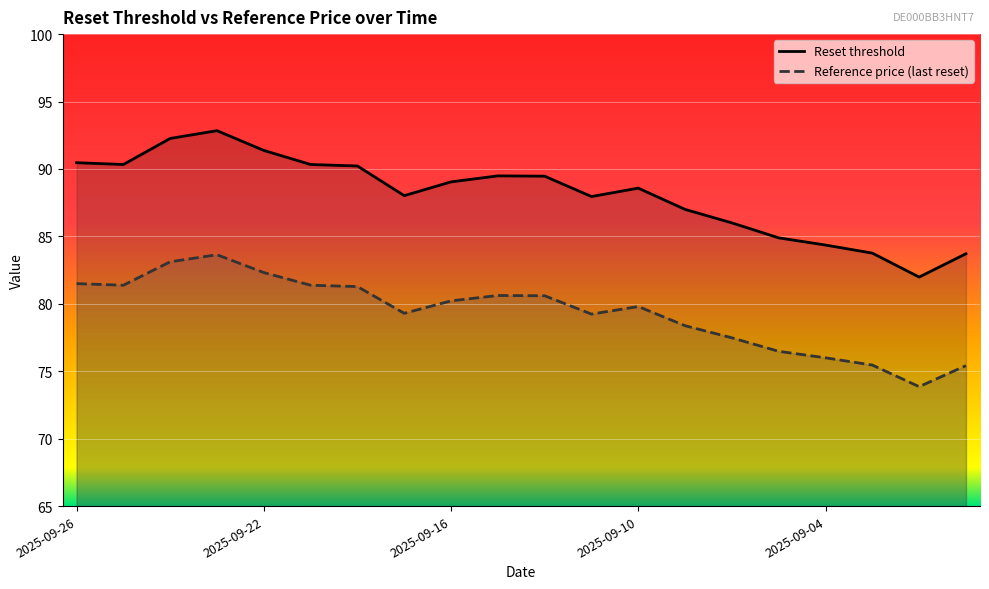

What is the difference between the maximum and second lowest values in the Reset threshold series?

9.1